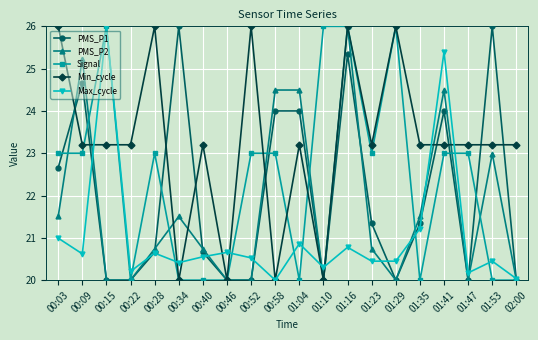

The value of PMS_P1 at 00:46 is 33.7. True or false?

False